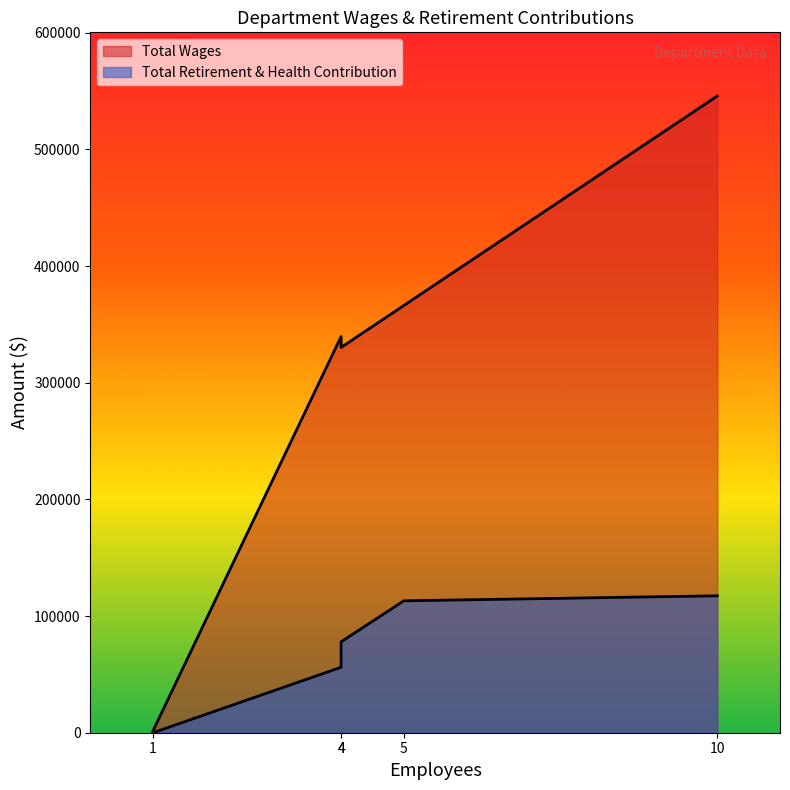

Which series has the largest range (max minus min)?

Total Wages